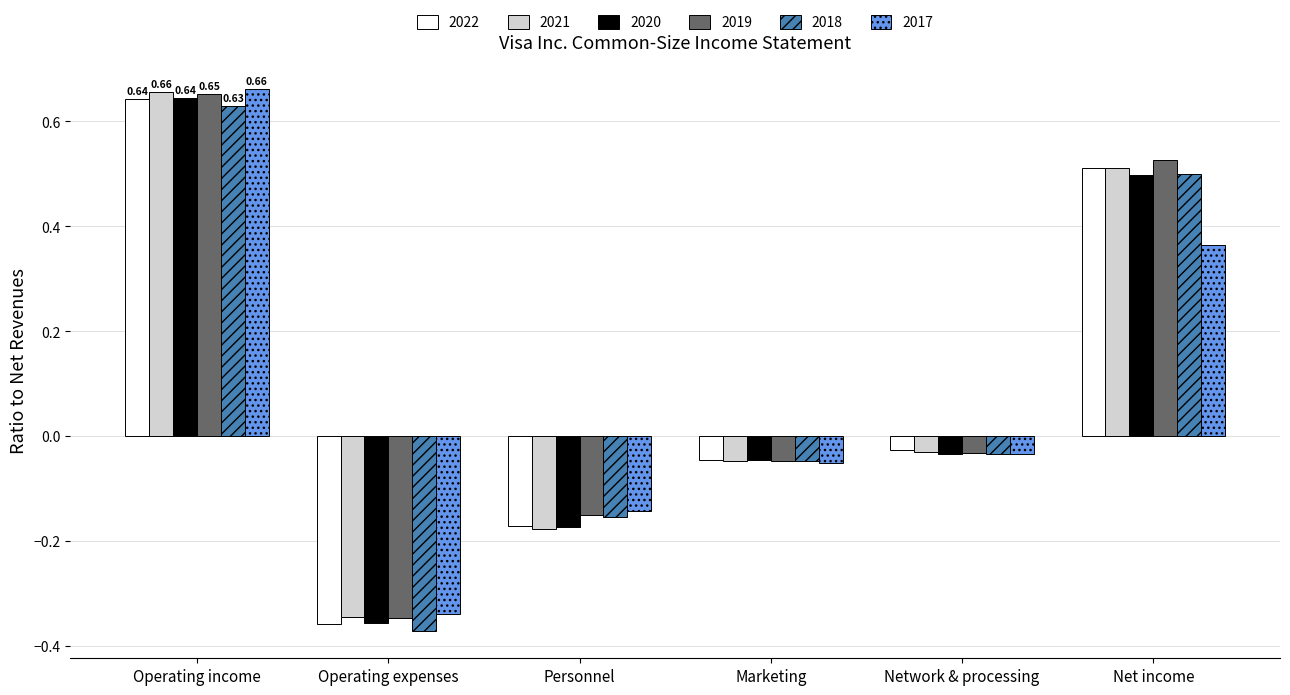

What is the difference between the maximum and minimum values in the 2022 series?

1.0